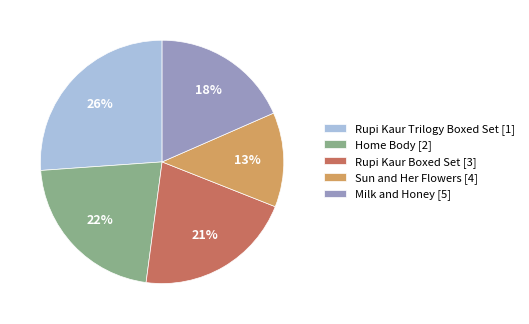

To the nearest percent, what is the average slice percentage?

20%